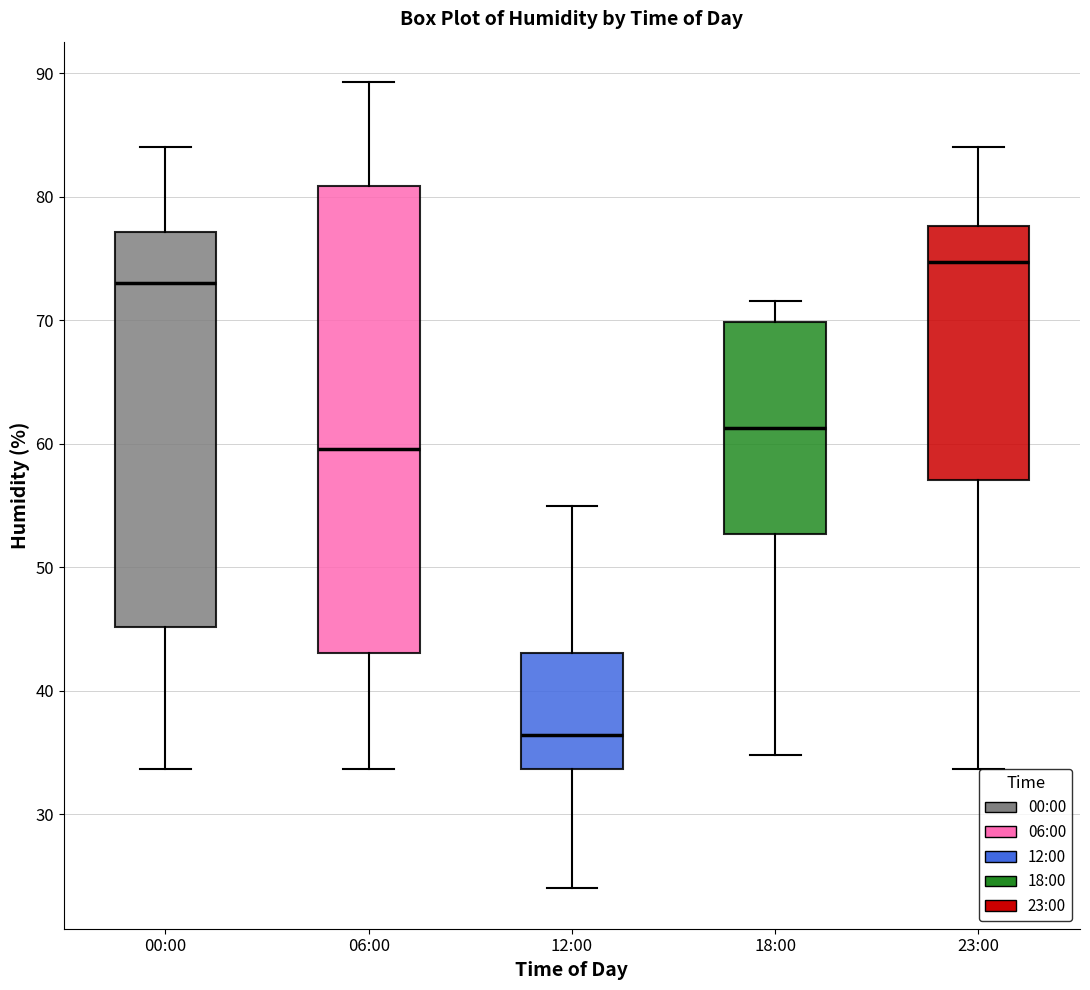

Reading left to right, read every box against the y-axis: the position of its median line, the range the box covers, and the ends of its whiskers. The values are not printed on the chart, so give them approximately, as read against the axis.

00:00: median 73, box 45 to 77, whiskers 34 to 84
06:00: median 60, box 43 to 81, whiskers 34 to 89
12:00: median 36, box 34 to 43, whiskers 24 to 55
18:00: median 61, box 53 to 70, whiskers 35 to 72
23:00: median 75, box 57 to 78, whiskers 34 to 84